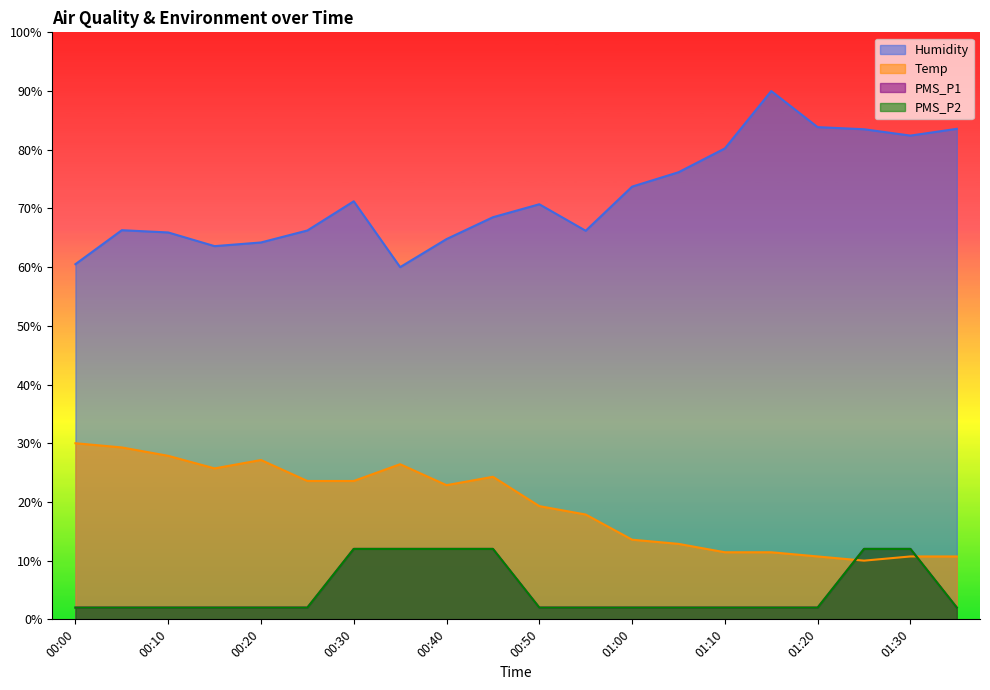

What is the value of the PMS_P1 point at the 4th from the left?

2.0